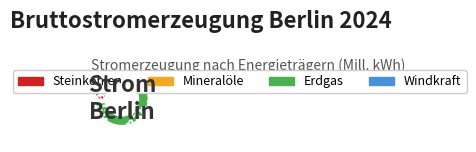

What is the largest slice in the pie chart?

Erdgas